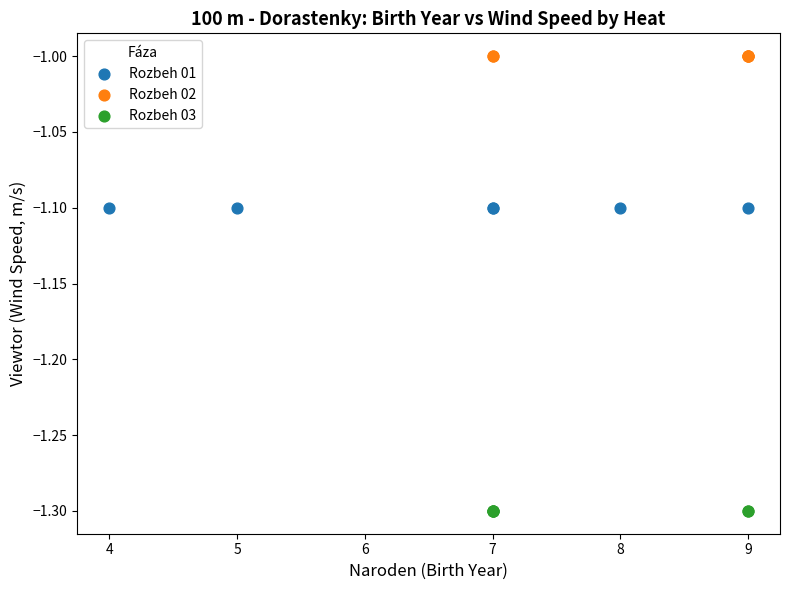

Which series reaches the maximum Y coordinate?

Rozbeh 02